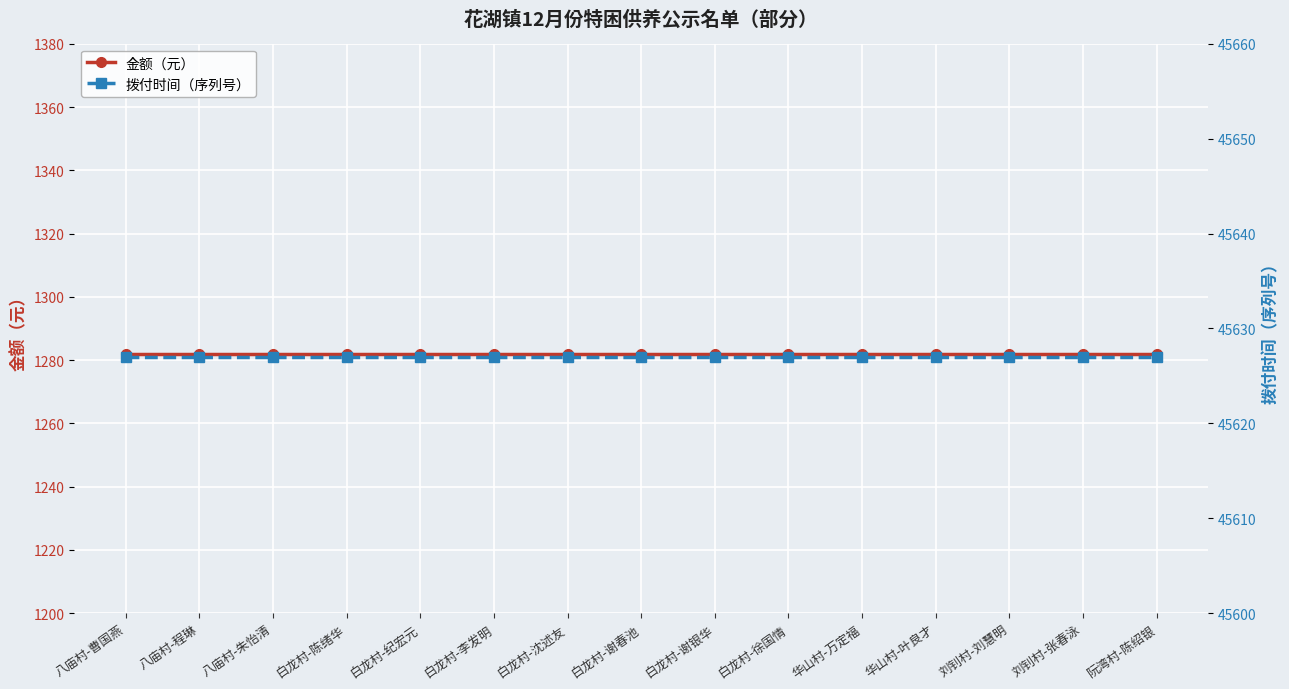

At which label is 拨付时间（序列号） closest to 45627?

八庙村-曹国燕